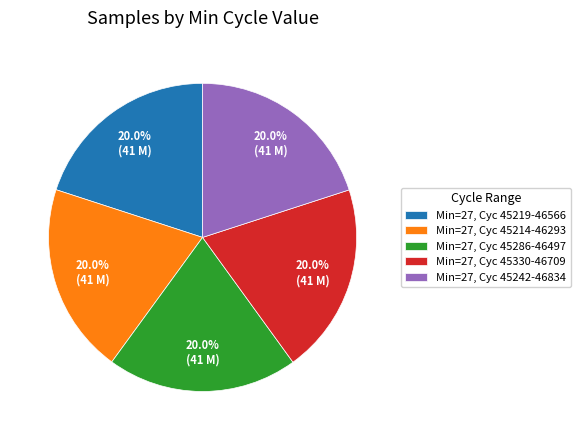

Does Min=27, Cyc 45286-46497 represent more than half of the total?

No